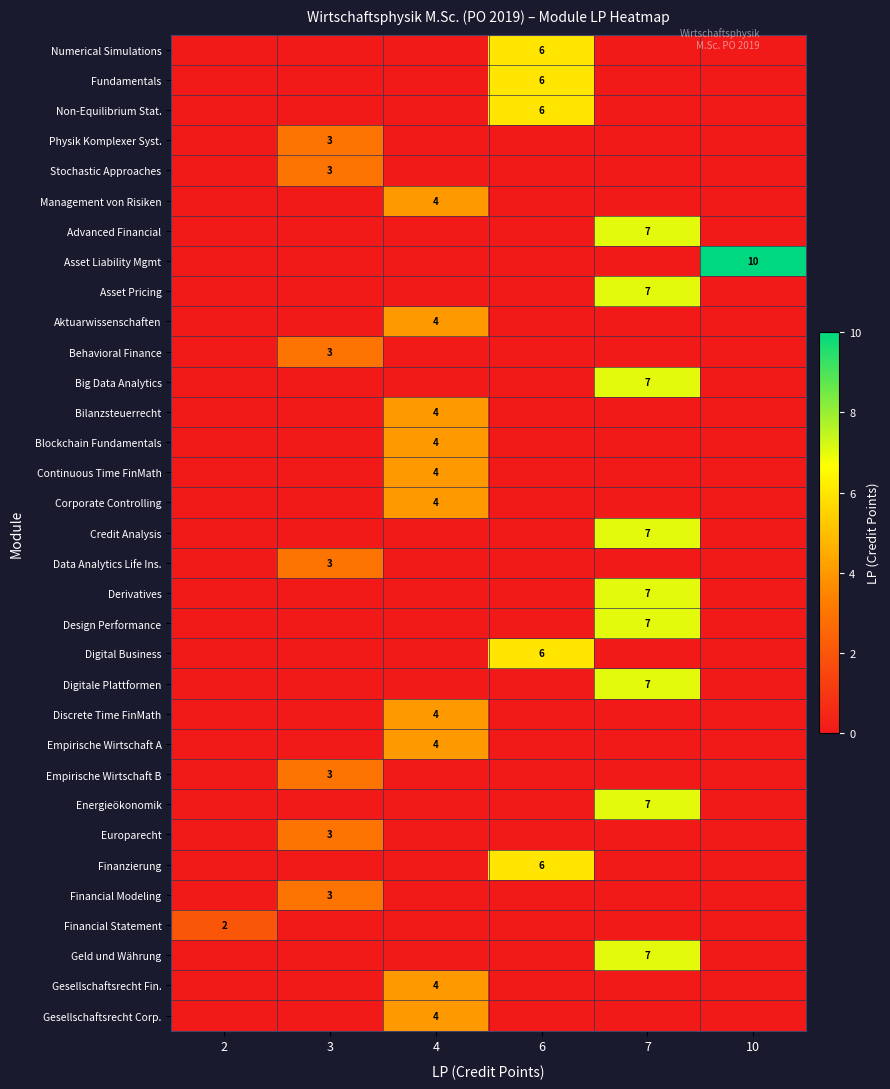

The Gesellschaftsrecht Corp. series shows 4 at 4. True or false?

True